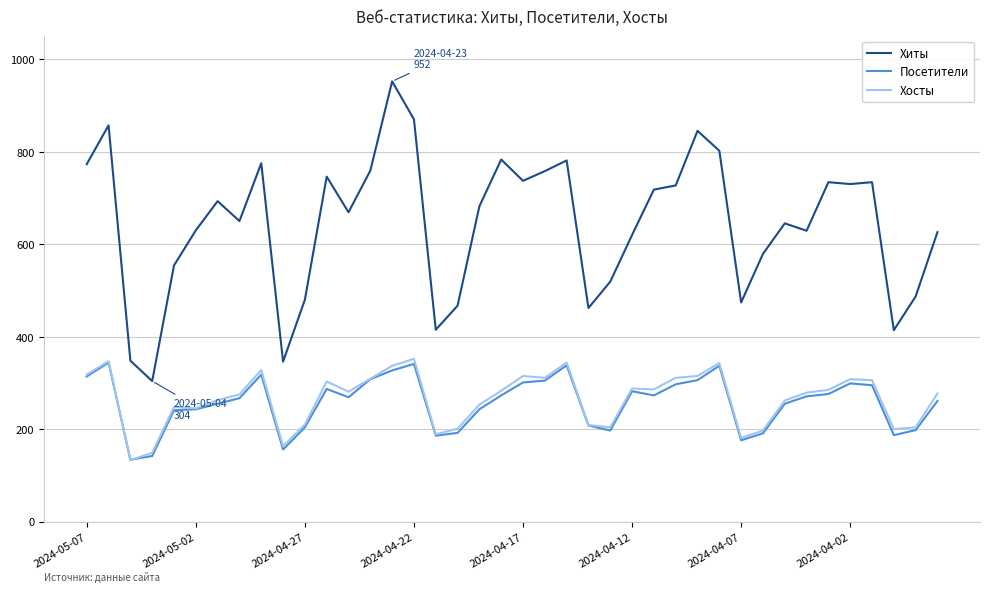

True or false: Хиты and Хосты cross at least once.

False